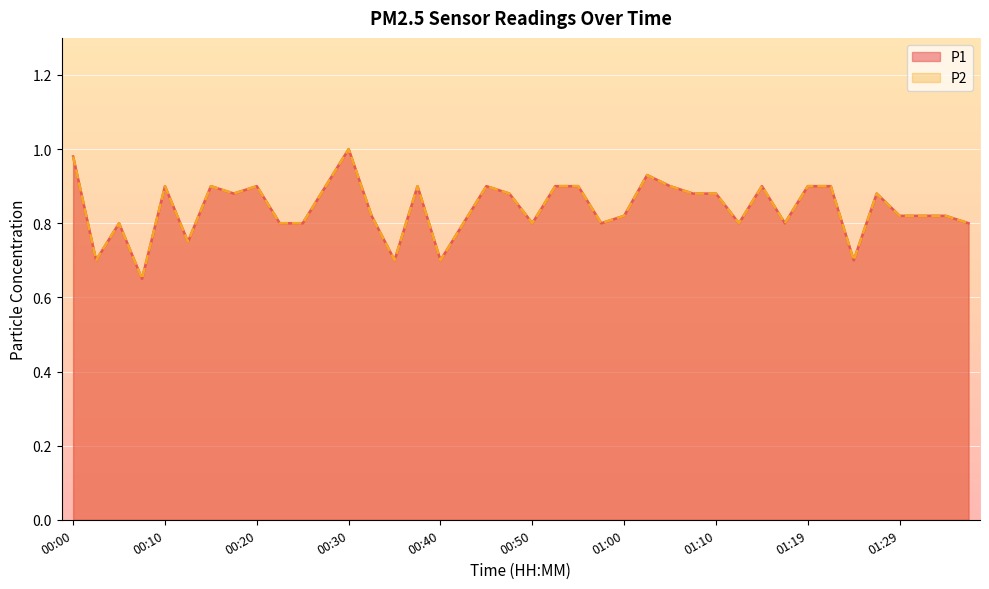

Which has a higher value, 01:07 or 00:02?

01:07